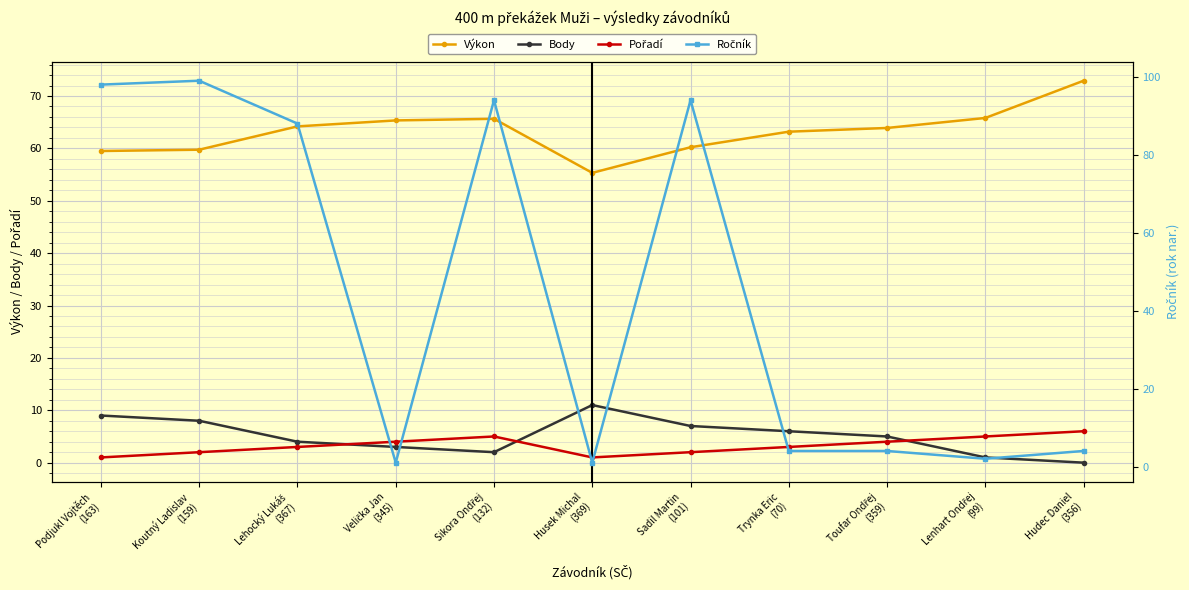

Reading left to right, extract all data points from this chart.

Výkon: Podjukl Vojtěch
(163)=59.5	Koutný Ladislav
(159)=59.8	Lehocký Lukáš
(367)=64.2	Velička Jan
(345)=65.3	Sikora Ondřej
(132)=65.7	Husek Michal
(369)=55.3	Sadil Martin
(101)=60.2	Trynka Eric
(70)=63.2	Toufar Ondřej
(359)=63.9	Lenhart Ondřej
(99)=65.8	Hudec Daniel
(356)=72.9
Body: Podjukl Vojtěch
(163)=9.0	Koutný Ladislav
(159)=8.0	Lehocký Lukáš
(367)=4.0	Velička Jan
(345)=3.0	Sikora Ondřej
(132)=2.0	Husek Michal
(369)=11.0	Sadil Martin
(101)=7.0	Trynka Eric
(70)=6.0	Toufar Ondřej
(359)=5.0	Lenhart Ondřej
(99)=1.0	Hudec Daniel
(356)=0.0
Pořadí: Podjukl Vojtěch
(163)=1.0	Koutný Ladislav
(159)=2.0	Lehocký Lukáš
(367)=3.0	Velička Jan
(345)=4.0	Sikora Ondřej
(132)=5.0	Husek Michal
(369)=1.0	Sadil Martin
(101)=2.0	Trynka Eric
(70)=3.0	Toufar Ondřej
(359)=4.0	Lenhart Ondřej
(99)=5.0	Hudec Daniel
(356)=6.0
Ročník: Podjukl Vojtěch
(163)=98.0	Koutný Ladislav
(159)=99.0	Lehocký Lukáš
(367)=88.0	Velička Jan
(345)=1.0	Sikora Ondřej
(132)=94.0	Husek Michal
(369)=1.0	Sadil Martin
(101)=94.0	Trynka Eric
(70)=4.0	Toufar Ondřej
(359)=4.0	Lenhart Ondřej
(99)=2.0	Hudec Daniel
(356)=4.0